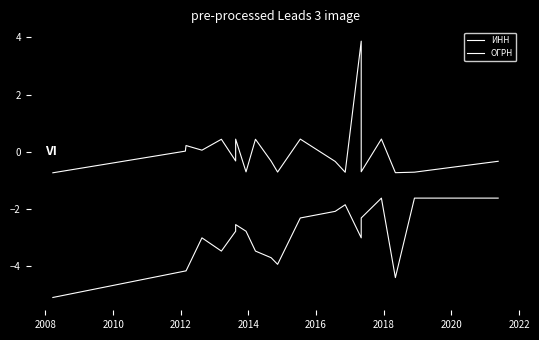

True or false: ОГРН and ИНН intersect in this chart.

False